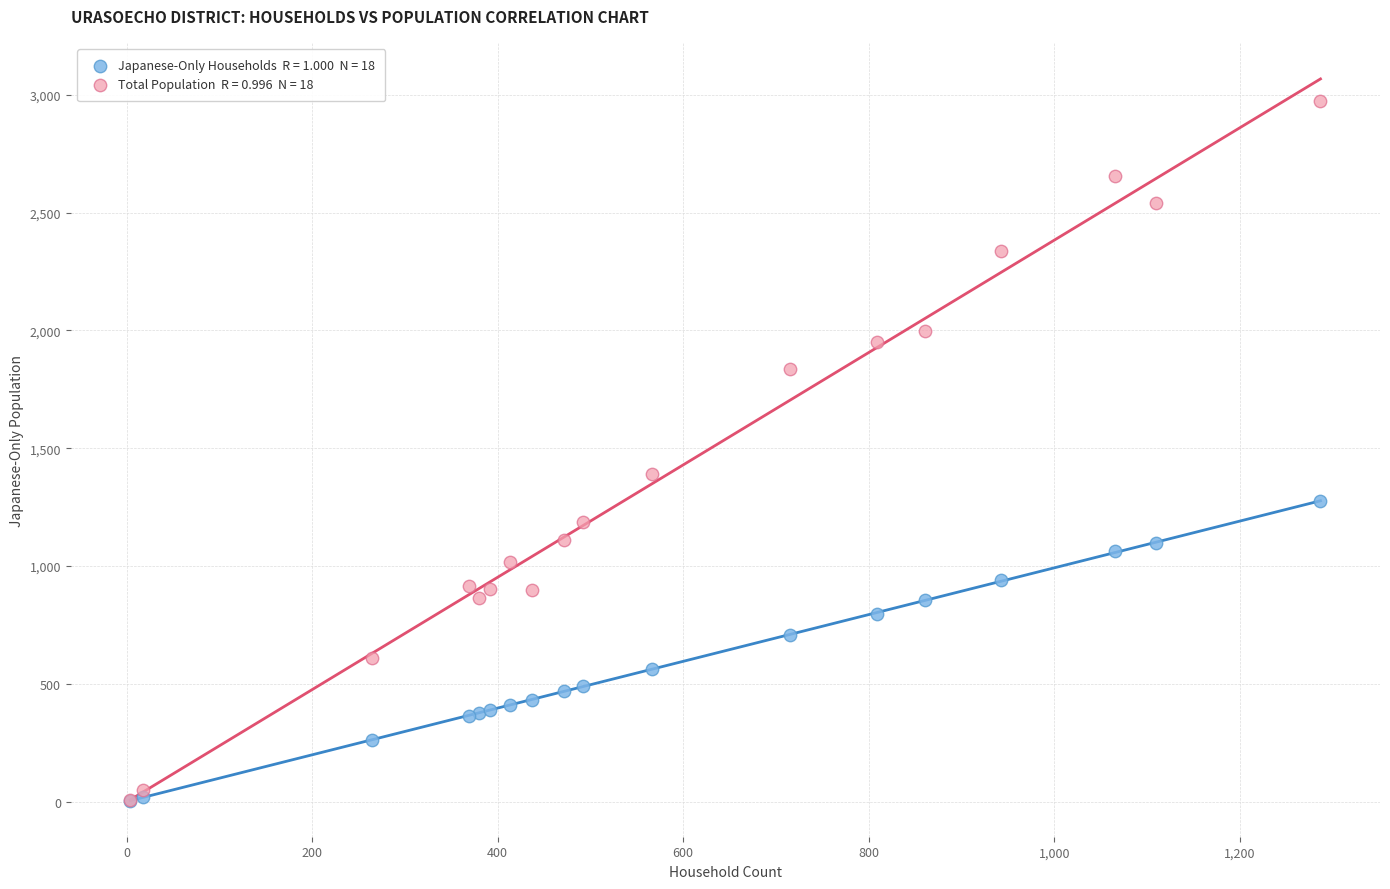

Across all series, what Y value is closest to 1489?

1389